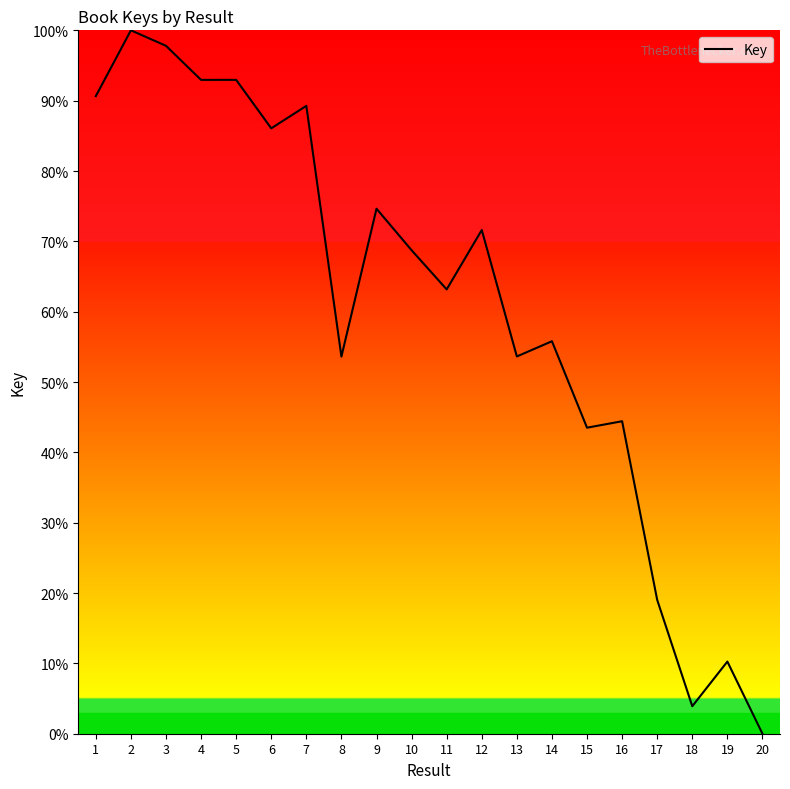

Where does the data first go above 68?

1